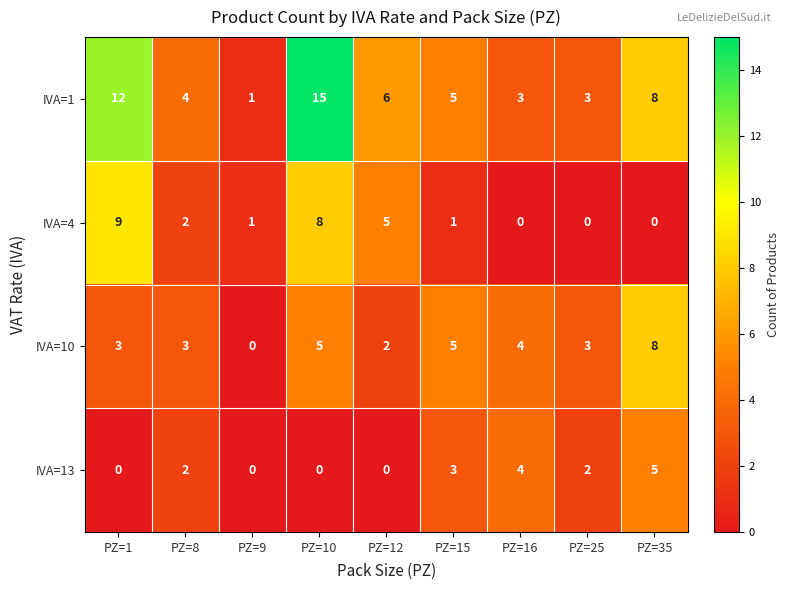

What is the difference between the highest and lowest values at PZ=1?

12